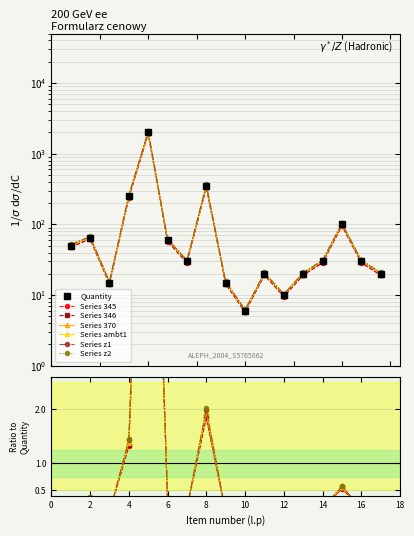

What is the change in value from 14 to 17?

-10.5